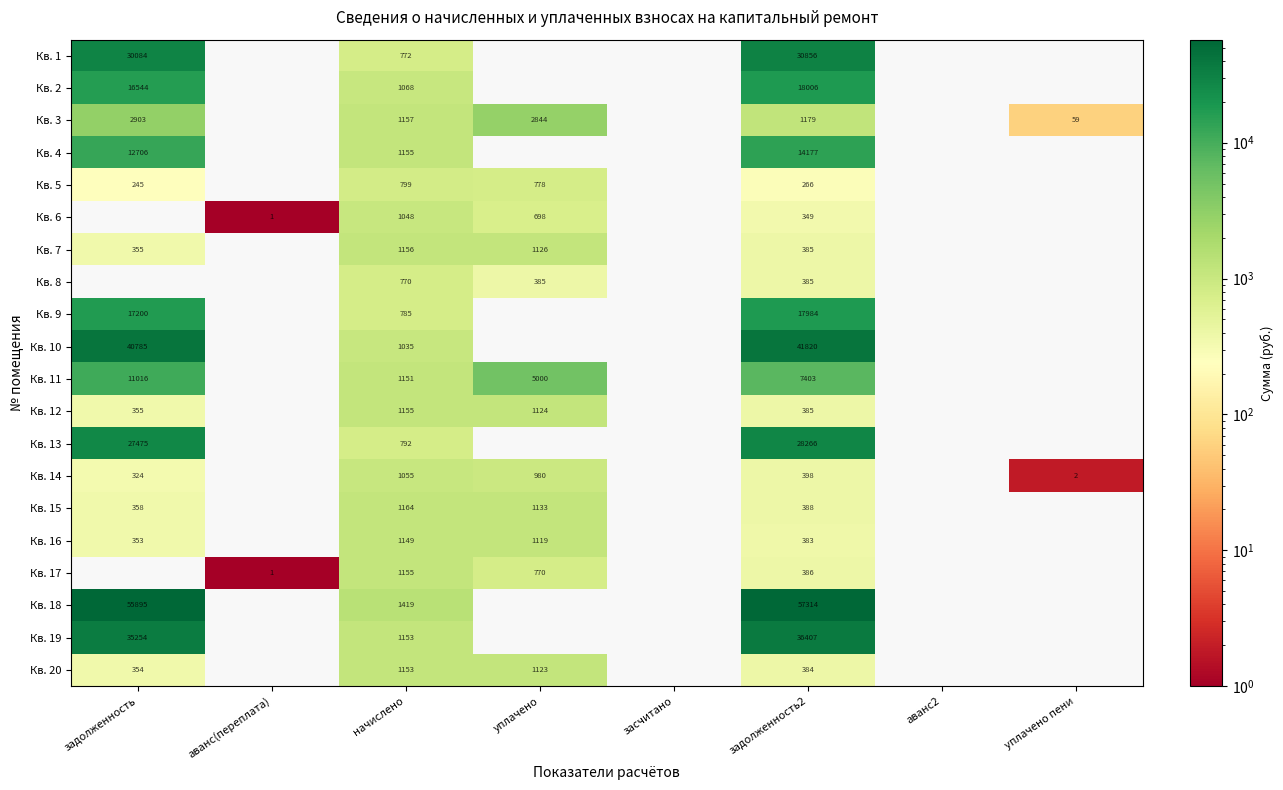

Is it true that Кв. 4 equals 1722 at начислено?

False